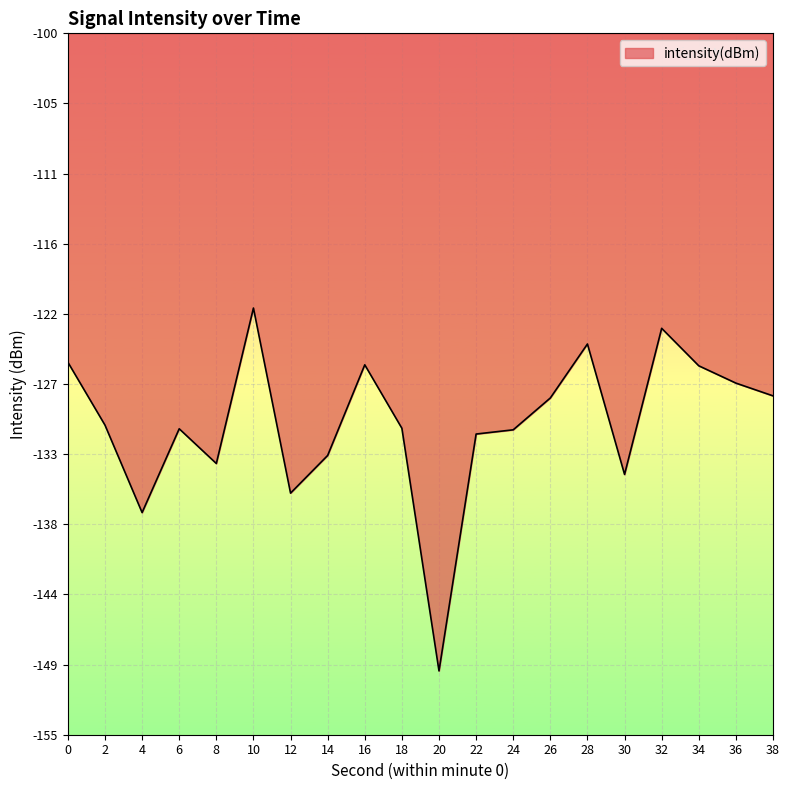

What value does the data have at 36?

-127.4